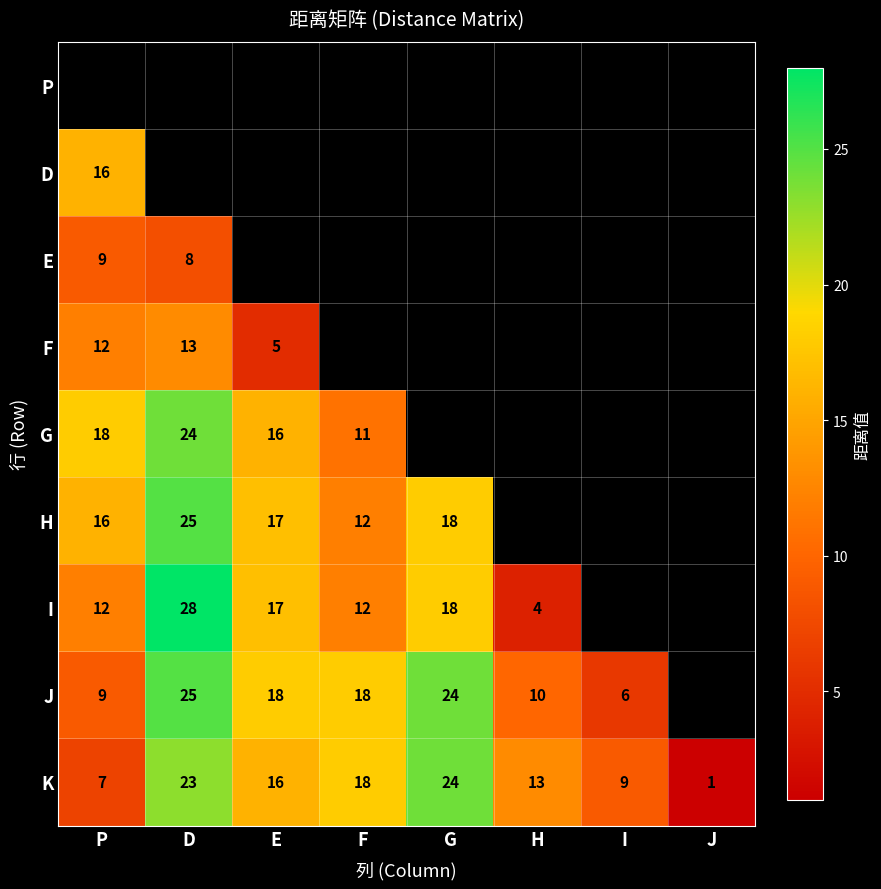

The value of I at F is 21. True or false?

False